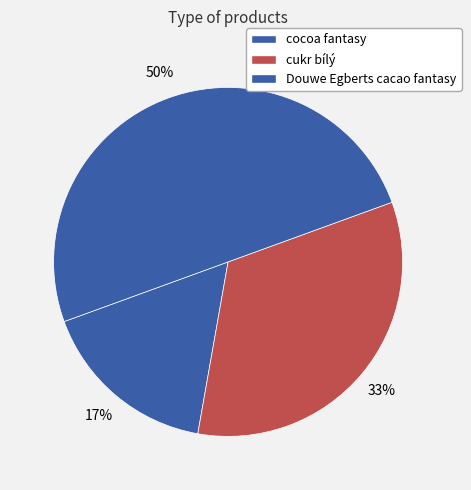

What is the largest slice in the pie chart?

Douwe Egberts cacao fantasy